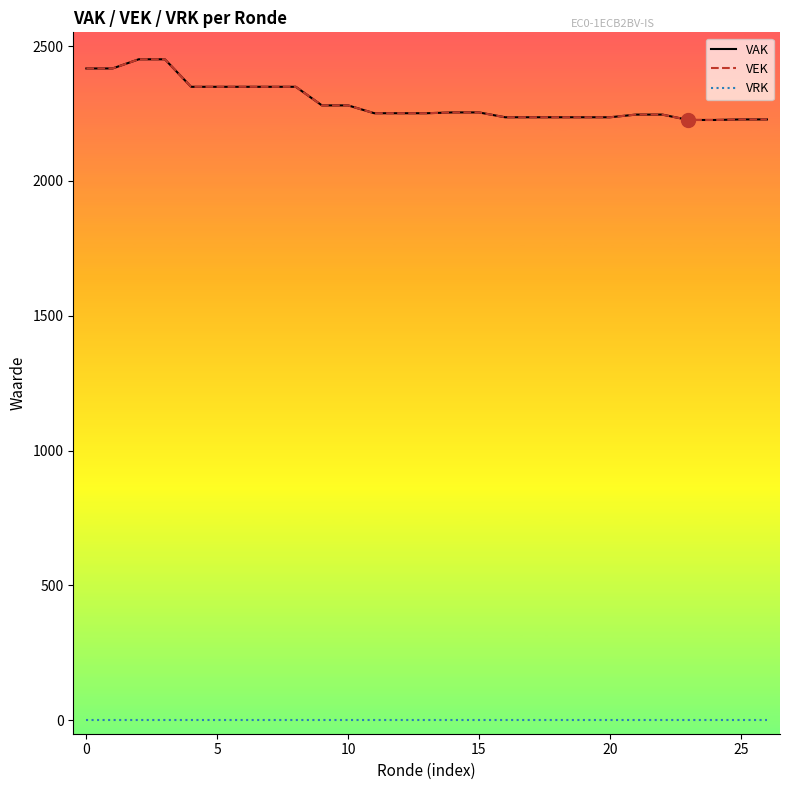

Does the chart display data point markers on the line(s)?

No